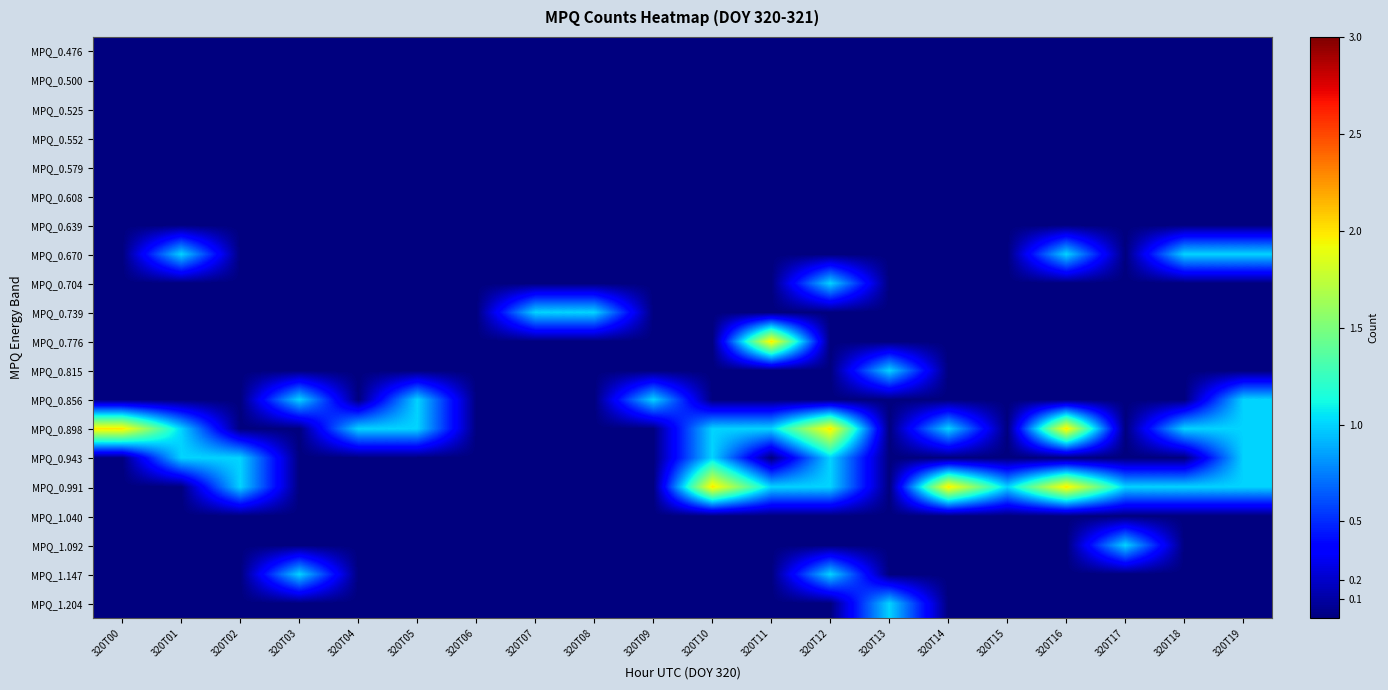

How many distinct data groups are displayed?

20